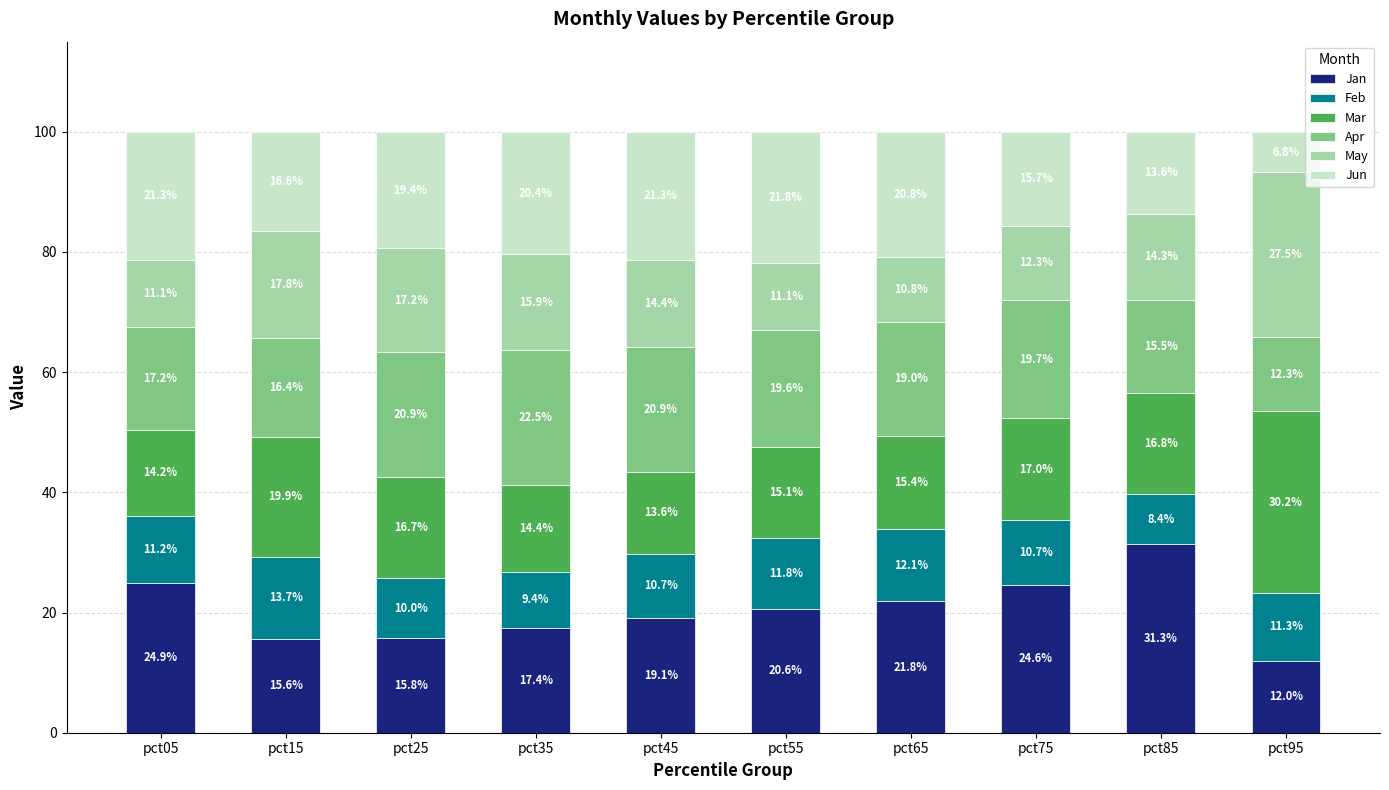

What is the total value across all series at pct25?

100.0